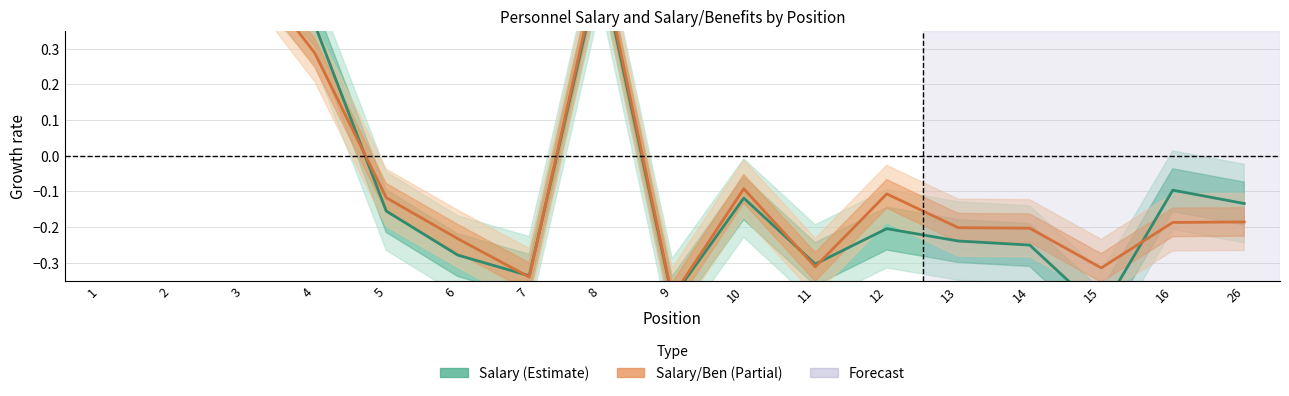

List the labels in order of Salary (Estimate) value, smallest first.

15, 9, 7, 11, 6, 14, 13, 12, 5, 26, 10, 16, 4, 2, 8, 3, 1